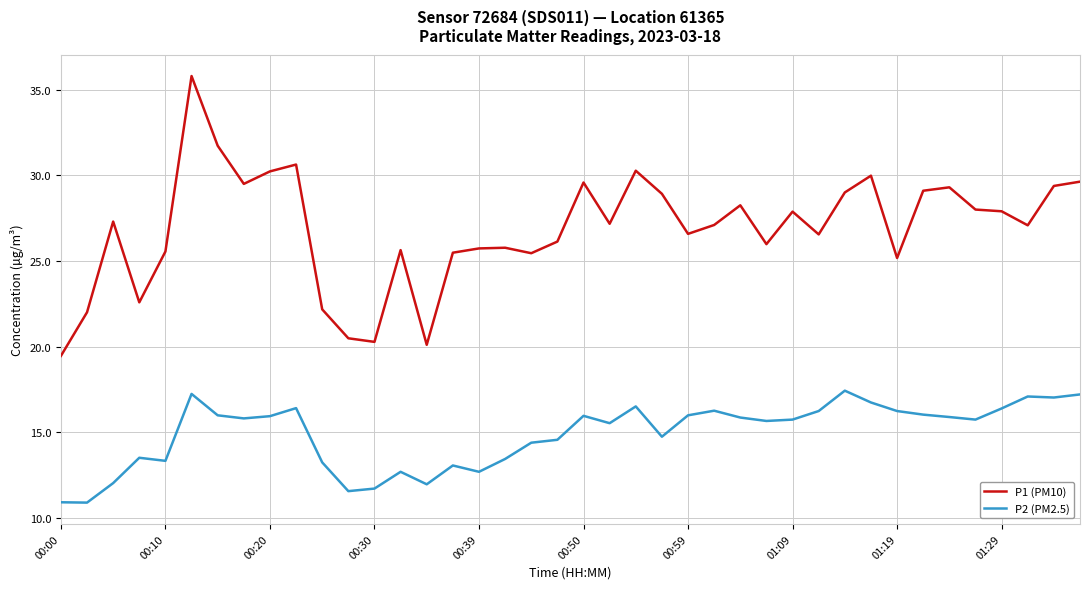

At how many categories does at least one series exceed 12?

40